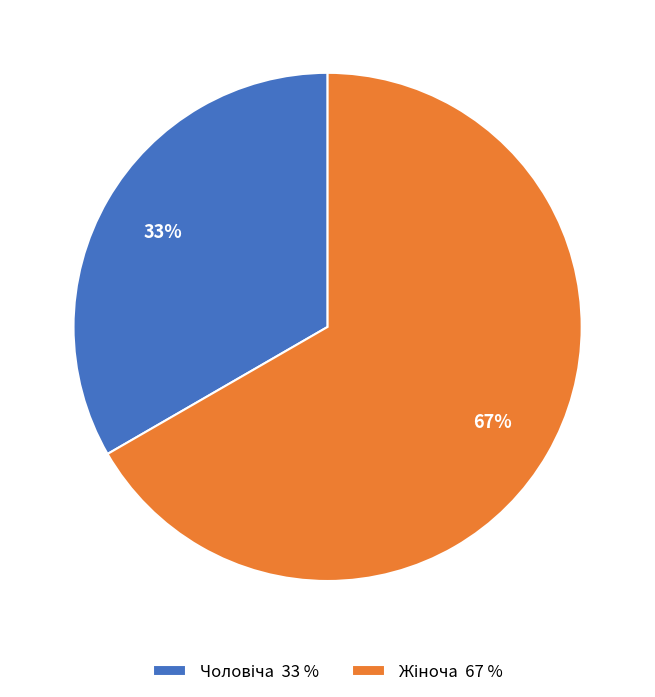

To the nearest percent, what is the average slice percentage?

50%